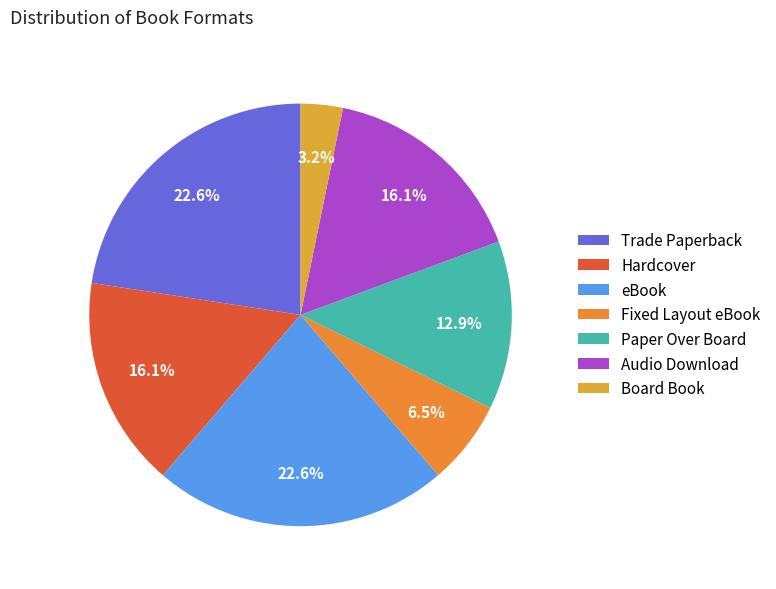

What percentage is the Board Book slice, to the nearest percent?

3%